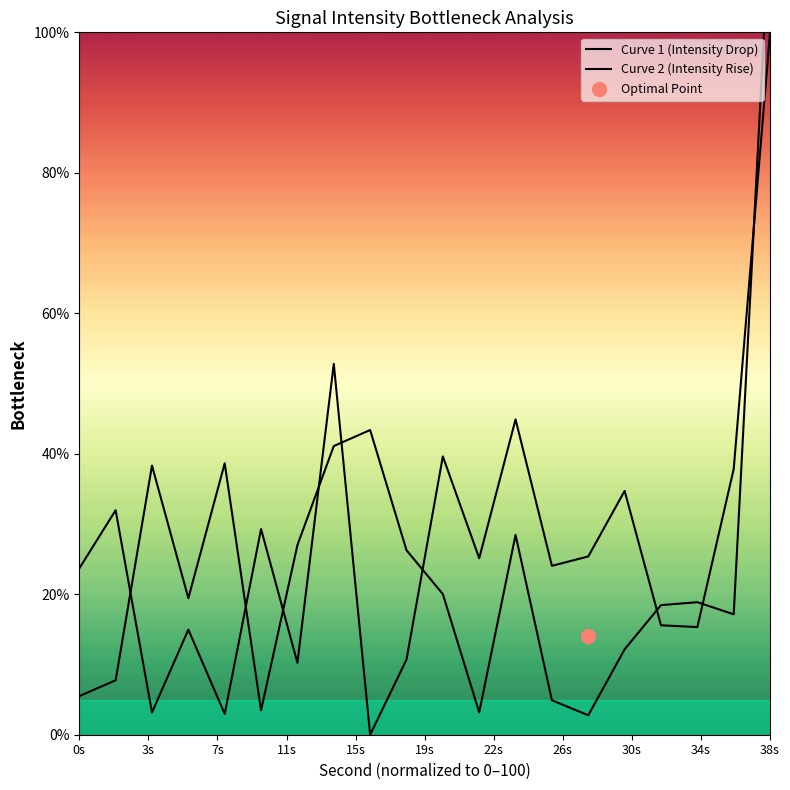

At how many categories does at least one series exceed 27?

11